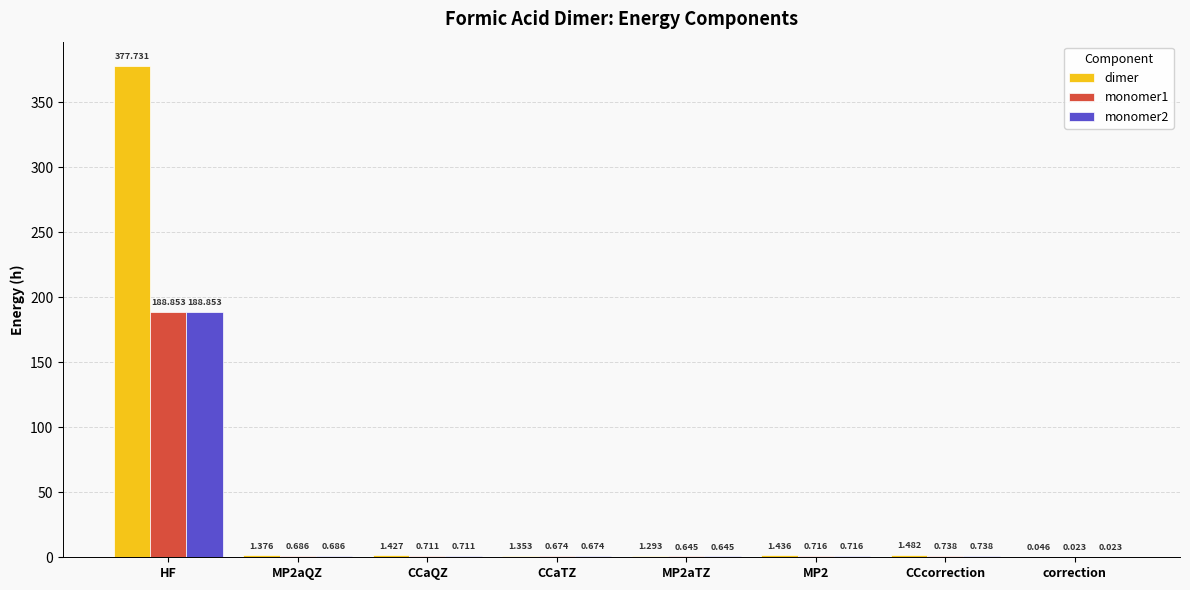

Which category has the highest value in the dimer series?

HF